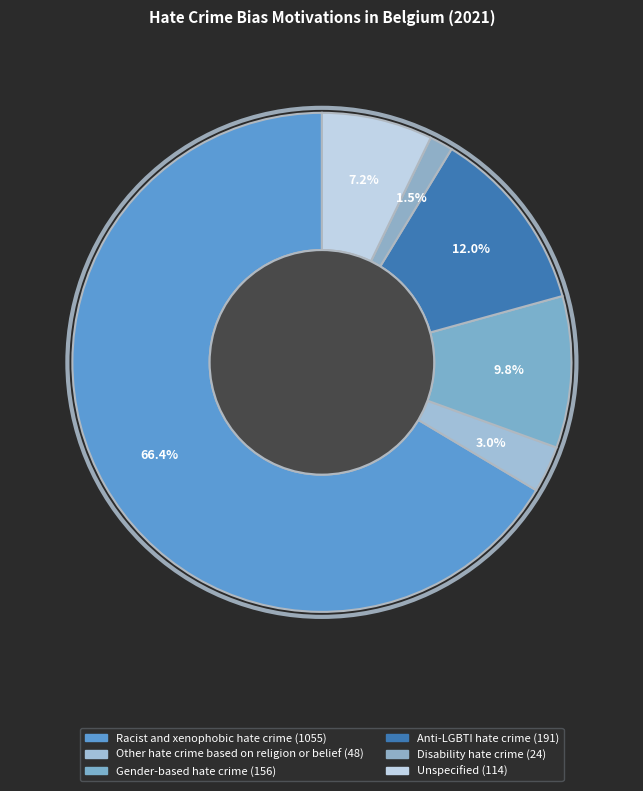

To the nearest percent, what is the average slice percentage?

17%